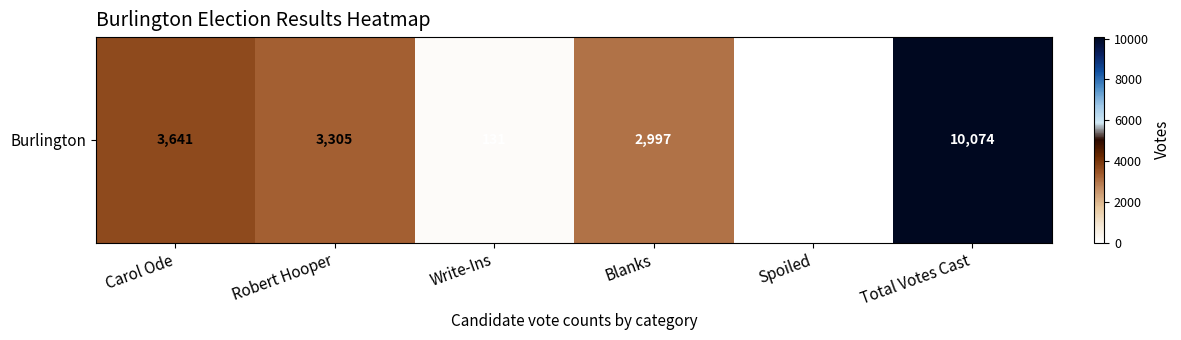

List the labels in order of value, largest first.

Total Votes Cast, Carol Ode, Robert Hooper, Blanks, Write-Ins, Spoiled